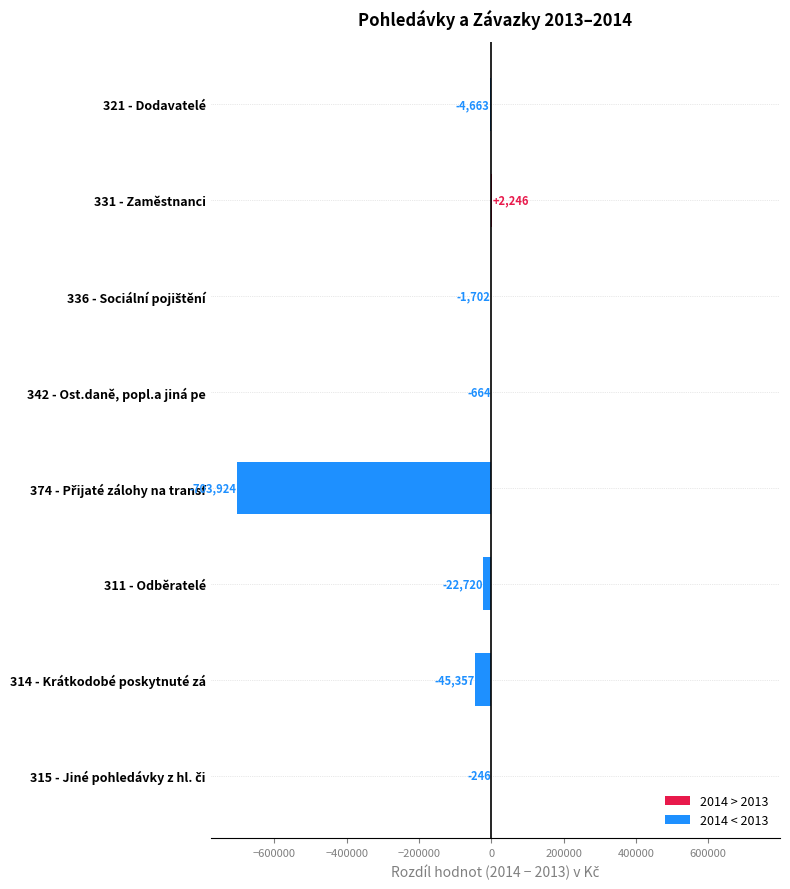

How many values are above zero?

1